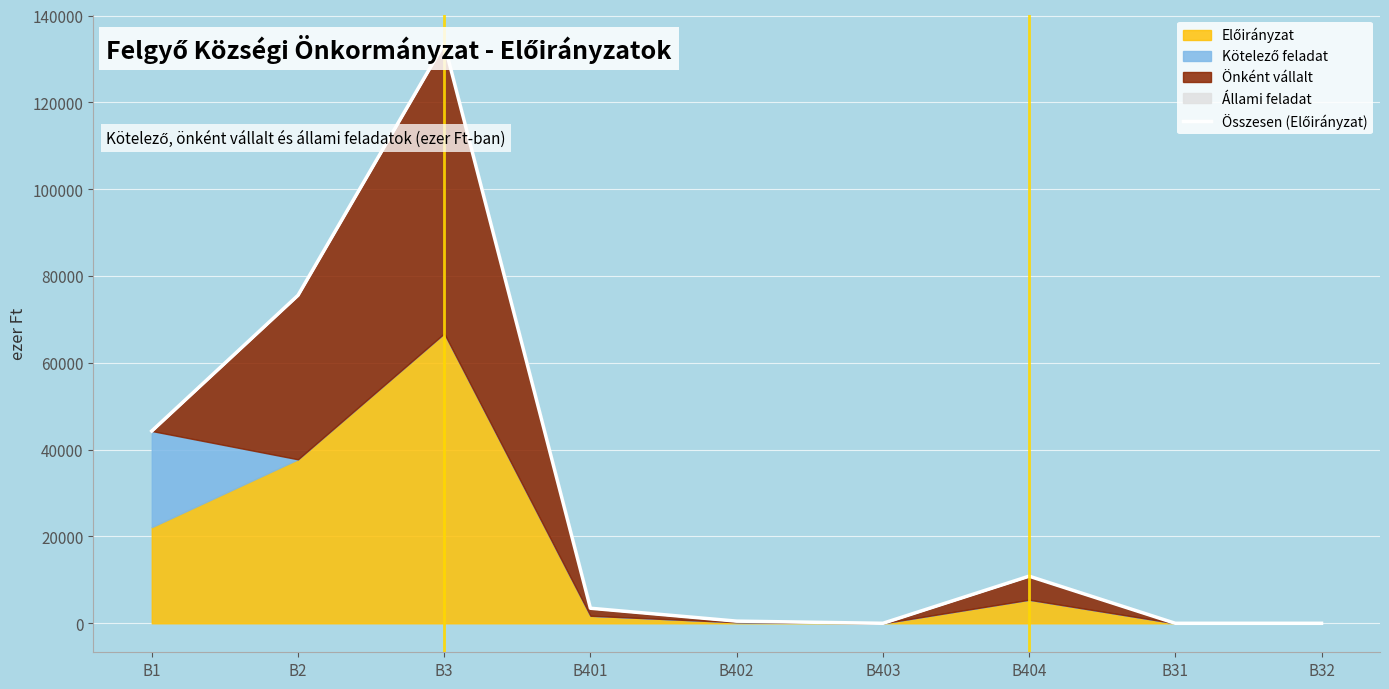

How many positive values are there?

6